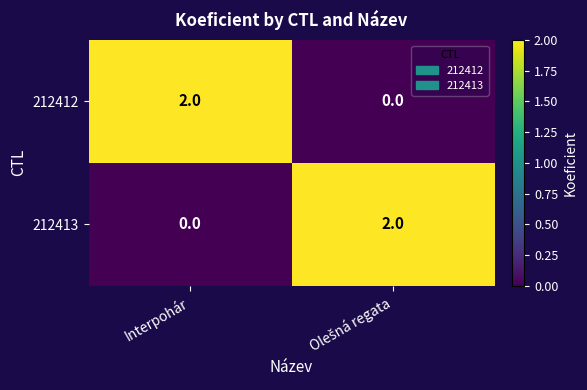

Is it true that 212412 equals 2 at Interpohár?

True